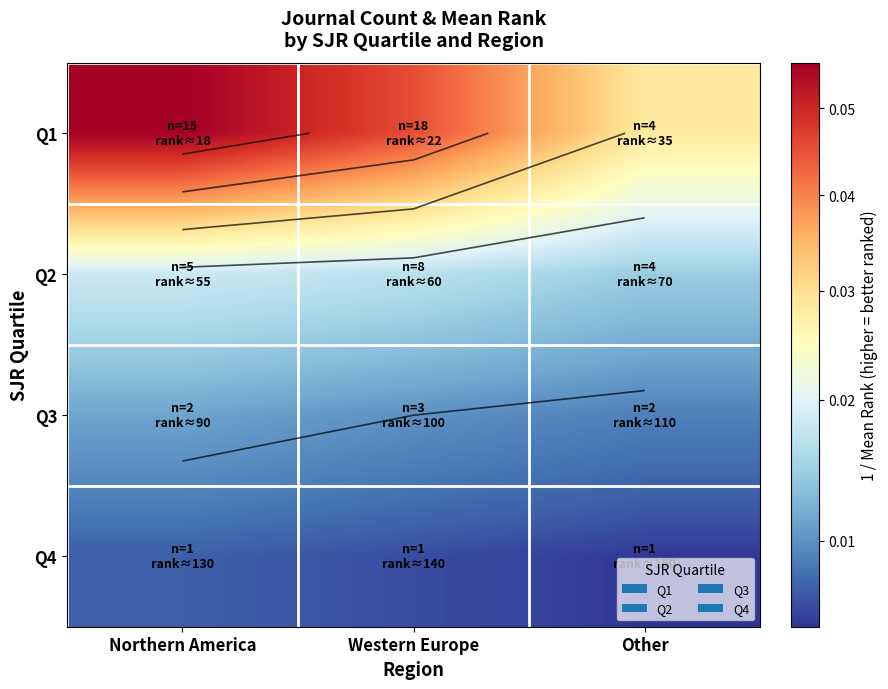

List the series in order of their peak value, highest first.

Q1, Q2, Q3, Q4